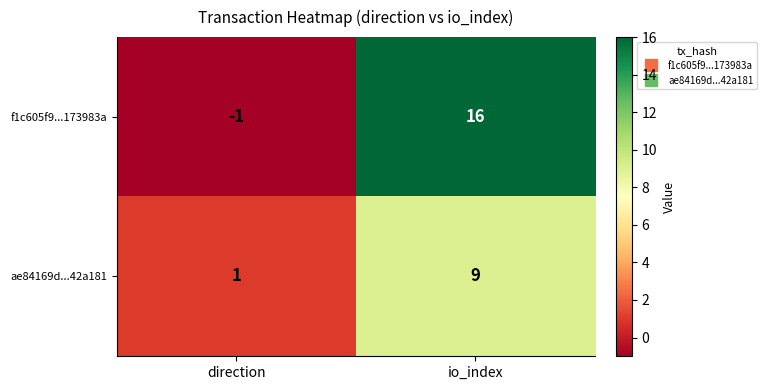

Which category has the lowest value in the ae84169d...42a181 series?

direction